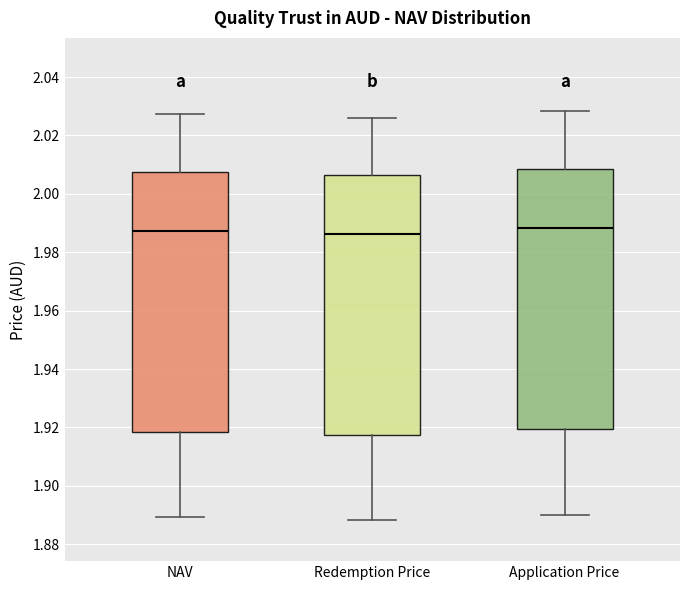

Reading left to right, transcribe this box plot: for each box, give where its median line is, the range the box spans, and where its two whiskers end, as read against the y-axis. The values are not printed on the chart, so give them approximately, as read against the axis.

NAV: median 1.988, box 1.918 to 2.008, whiskers 1.890 to 2.028
Redemption Price: median 1.986, box 1.918 to 2.006, whiskers 1.888 to 2.026
Application Price: median 1.988, box 1.920 to 2.008, whiskers 1.890 to 2.028